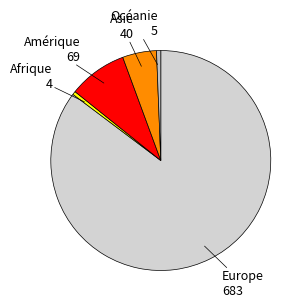

Count the number of slices in the pie.

5